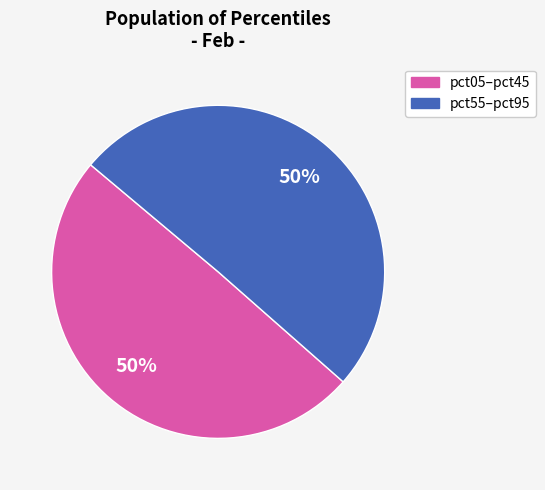

The pct05–pct45 slice represents 50% of the pie. True or false?

True